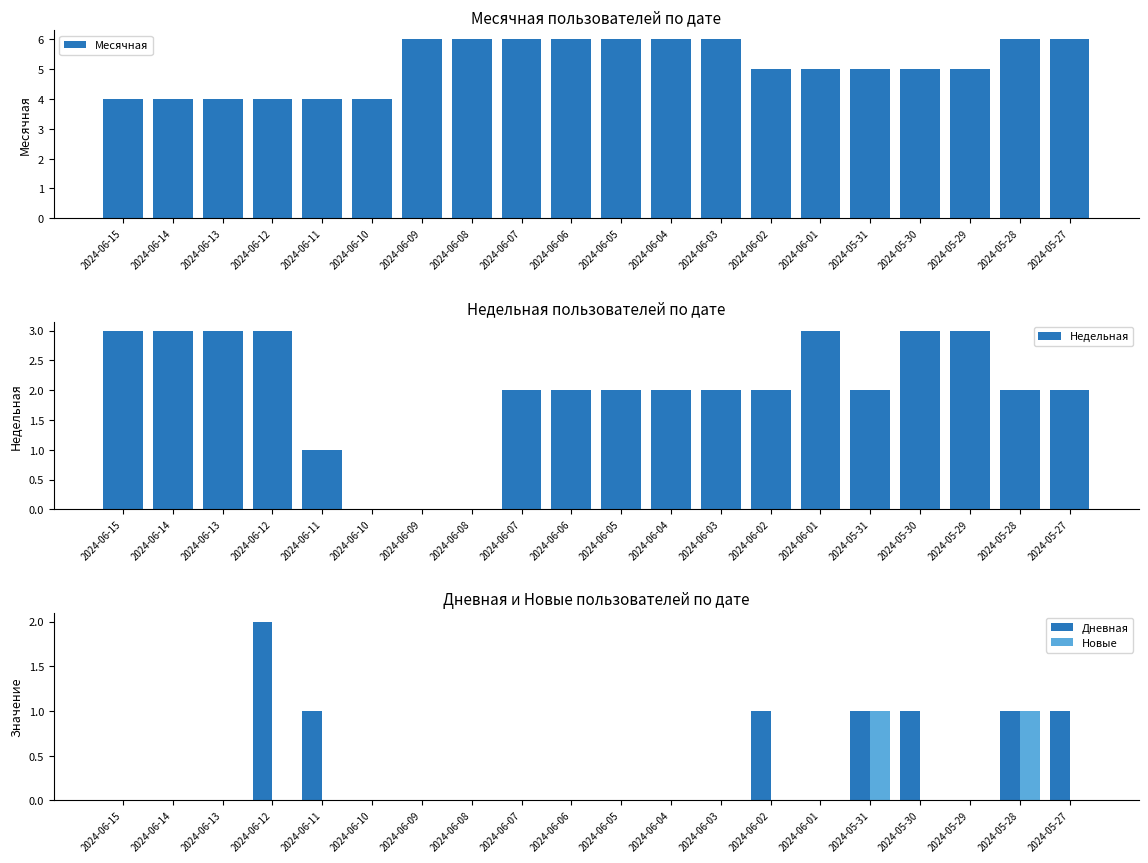

Which series has the largest range (max minus min)?

Недельная